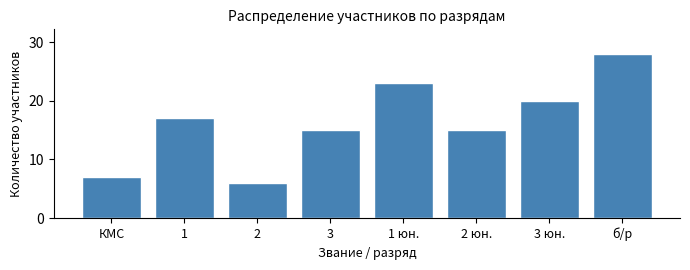

Reading left to right, transcribe all the data shown in this chart.

7	17	6	15	23	15	20	28